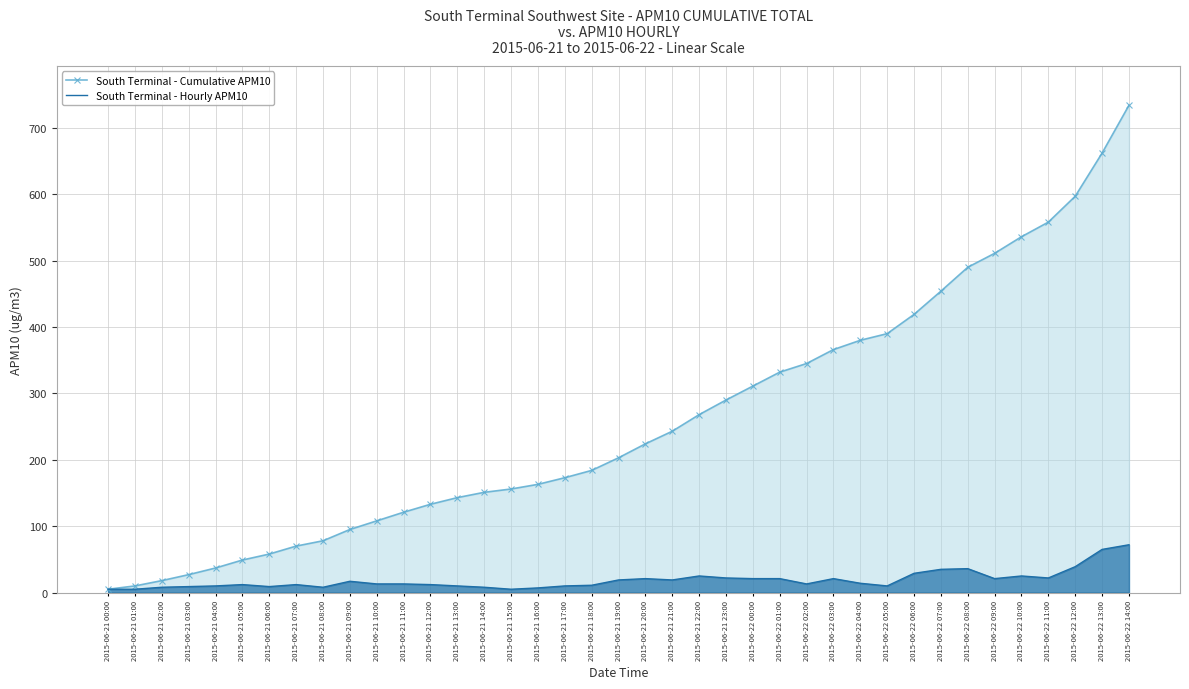

What is the difference between the maximum and minimum values in the South Terminal - Cumulative APM10 series?

729